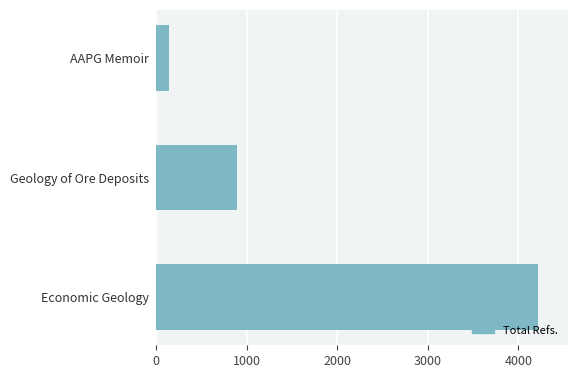

List the labels in order of value, smallest first.

AAPG Memoir, Geology of Ore Deposits, Economic Geology